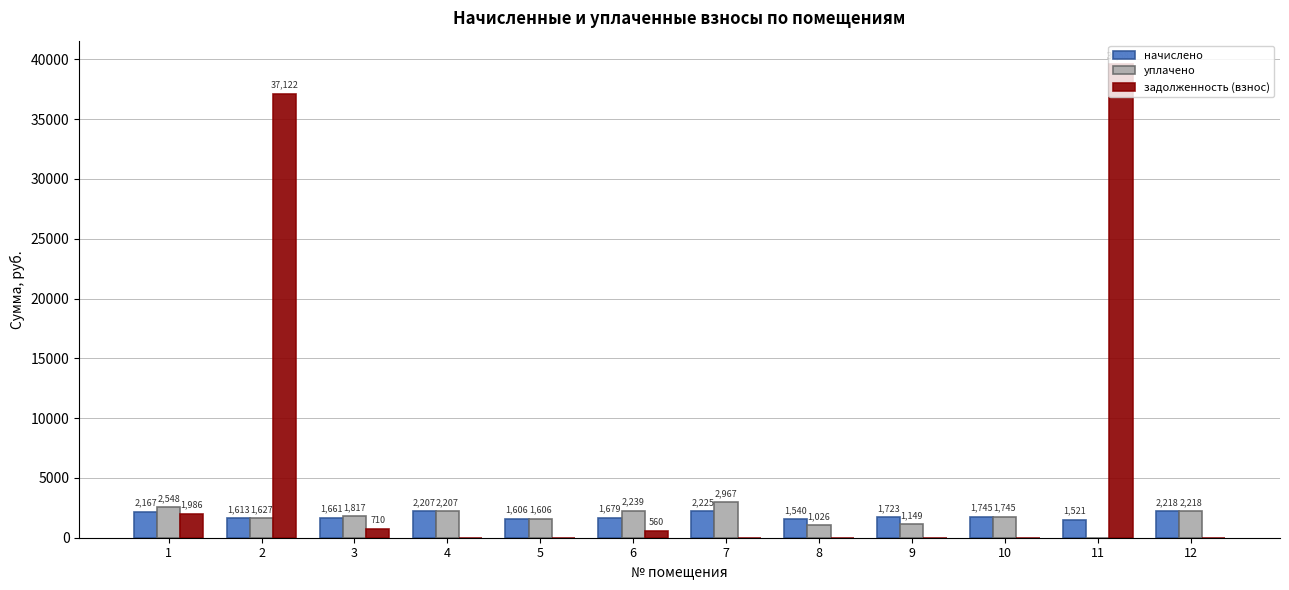

What is the approximate value of начислено at 8?

1539.7